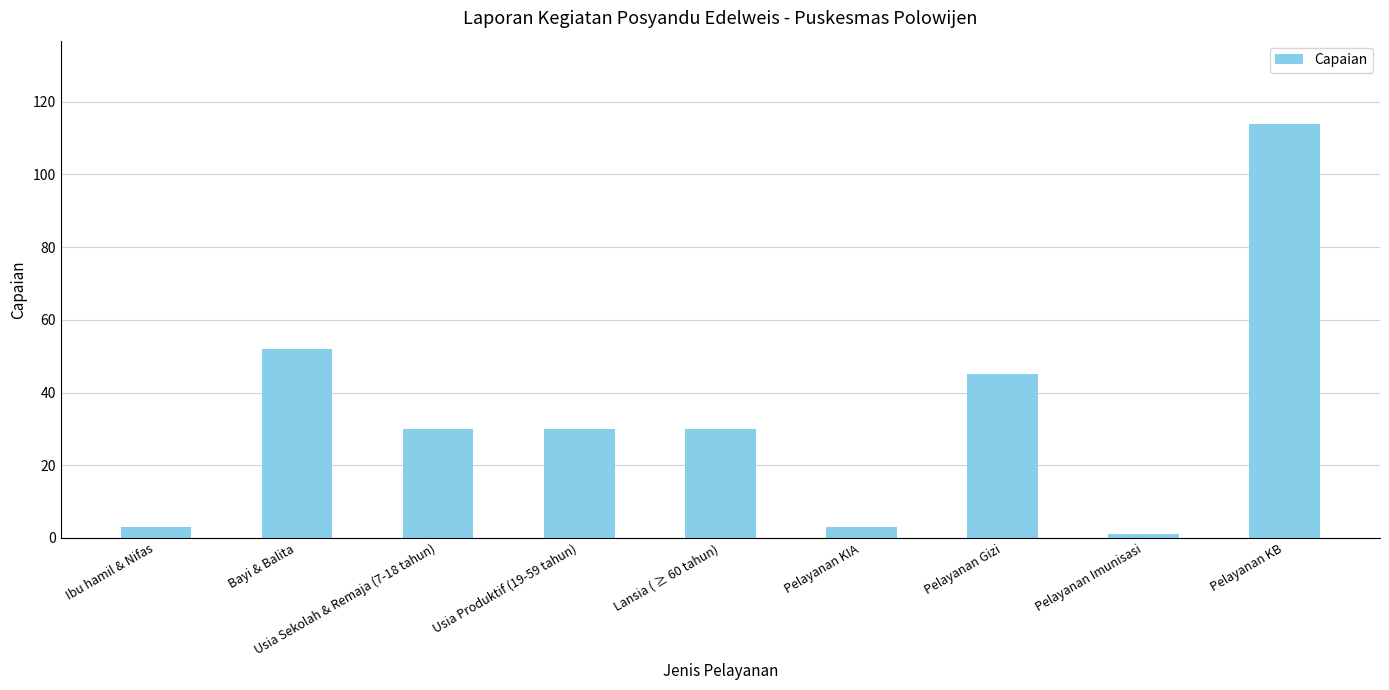

How many bars are there in total?

9